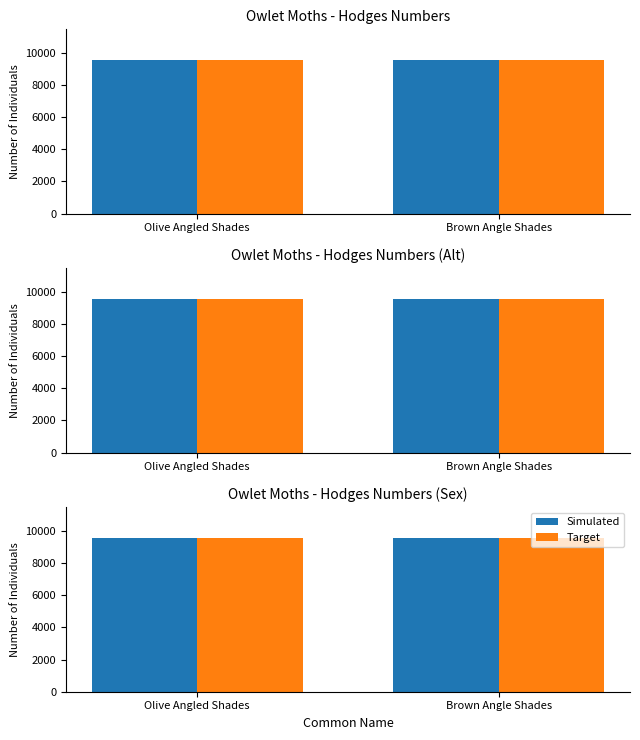

What is the label of the 1st bar from the left?

Olive Angled Shades